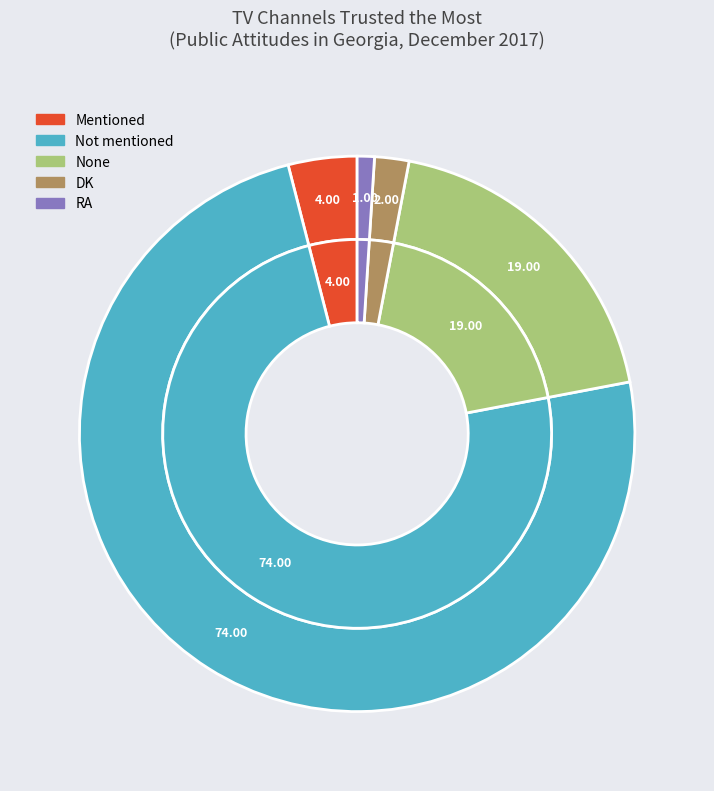

Count the number of slices in the pie.

5